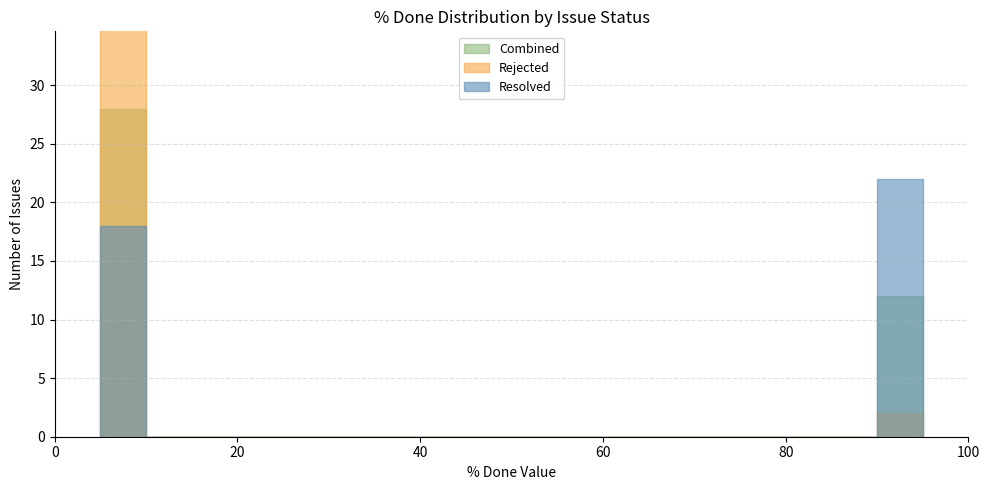

True or false: Resolved and Rejected cross at least once.

False